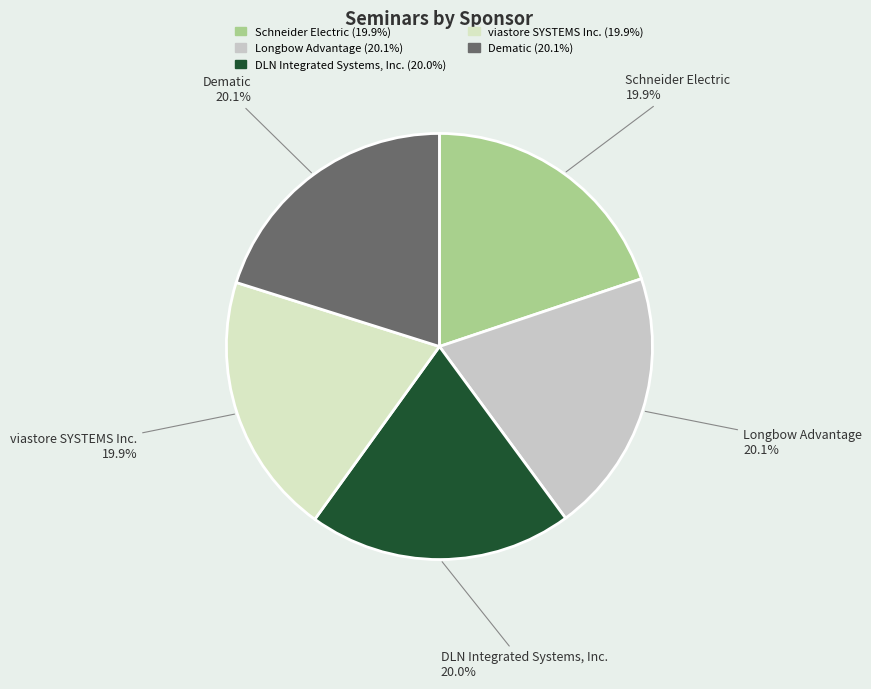

What percentage is the Longbow Advantage slice, to the nearest percent?

20%